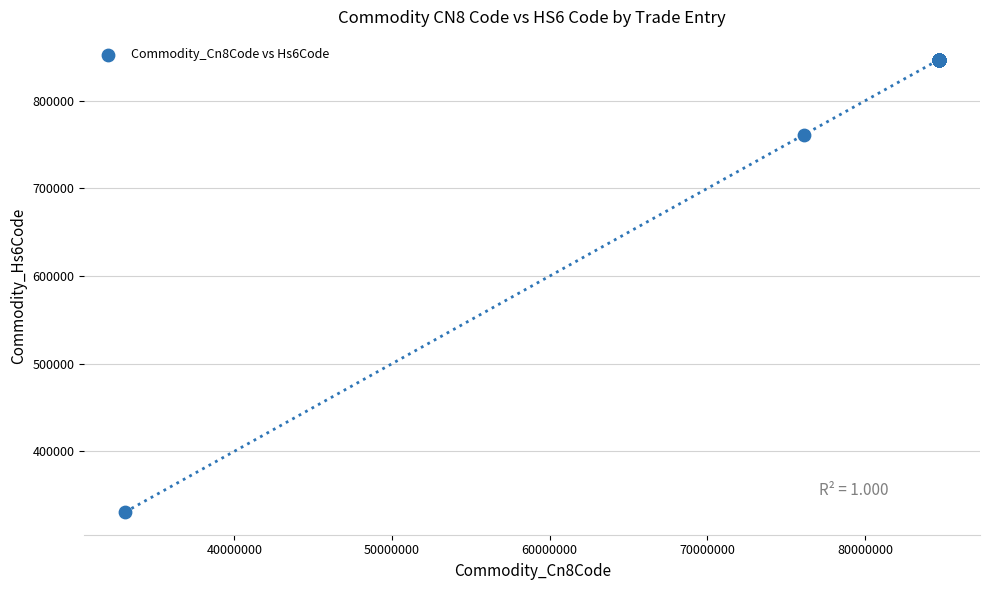

What Y value in the scatter plot is closest to 588880?

761490